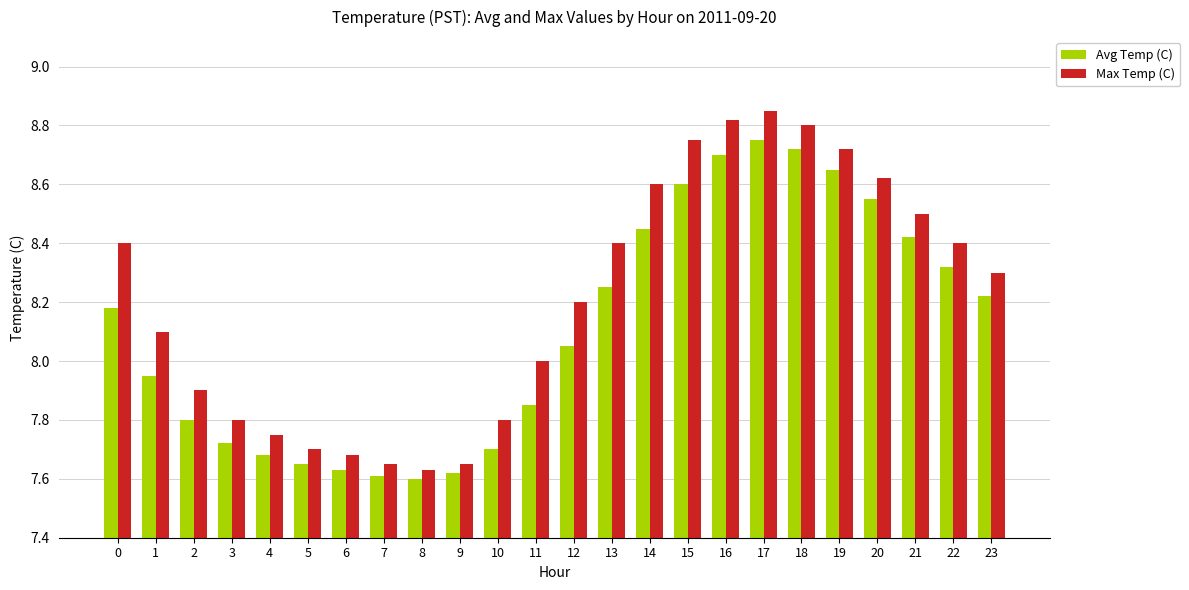

Which series has the widest spread of values?

Max Temp (C)